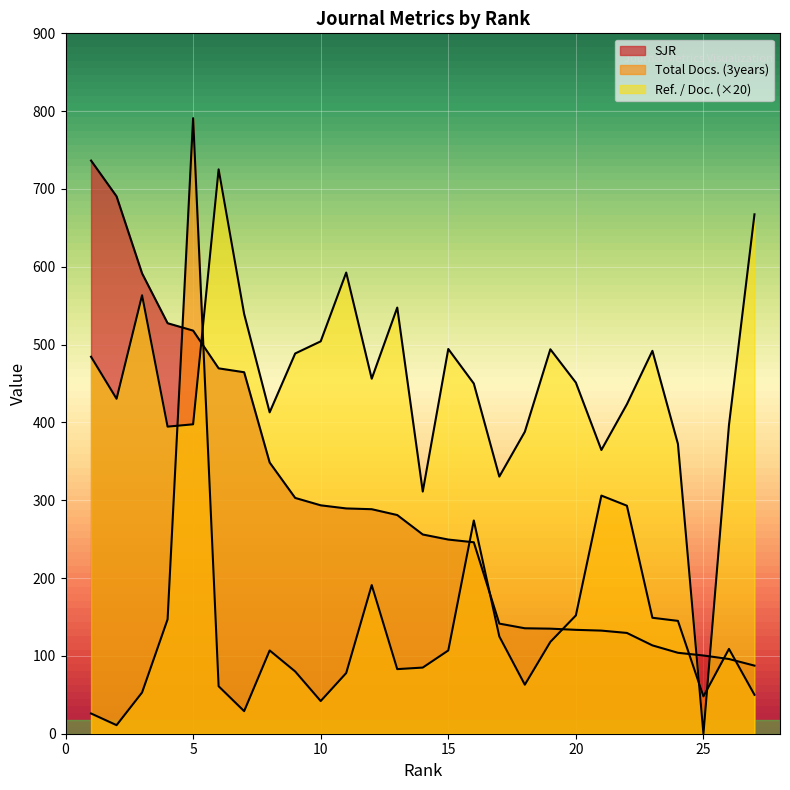

What is the total value across all series at 23?

754.5